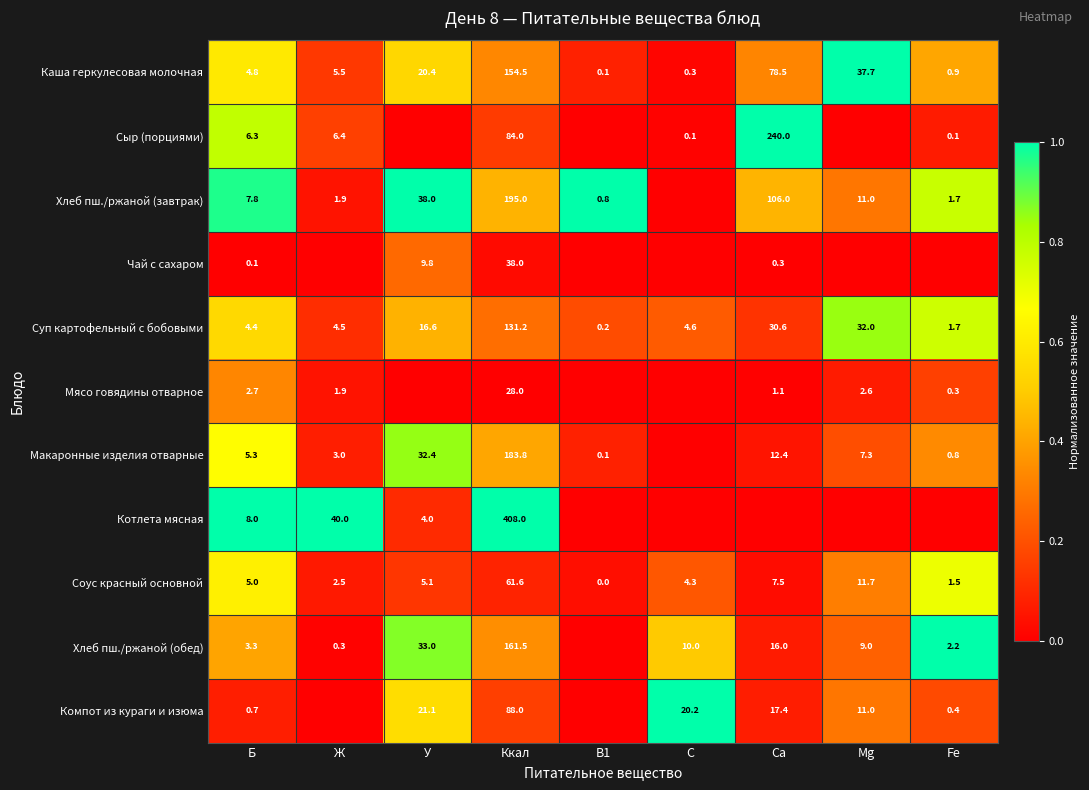

Is it true that Макаронные изделия отварные equals 8.5 at Б?

False